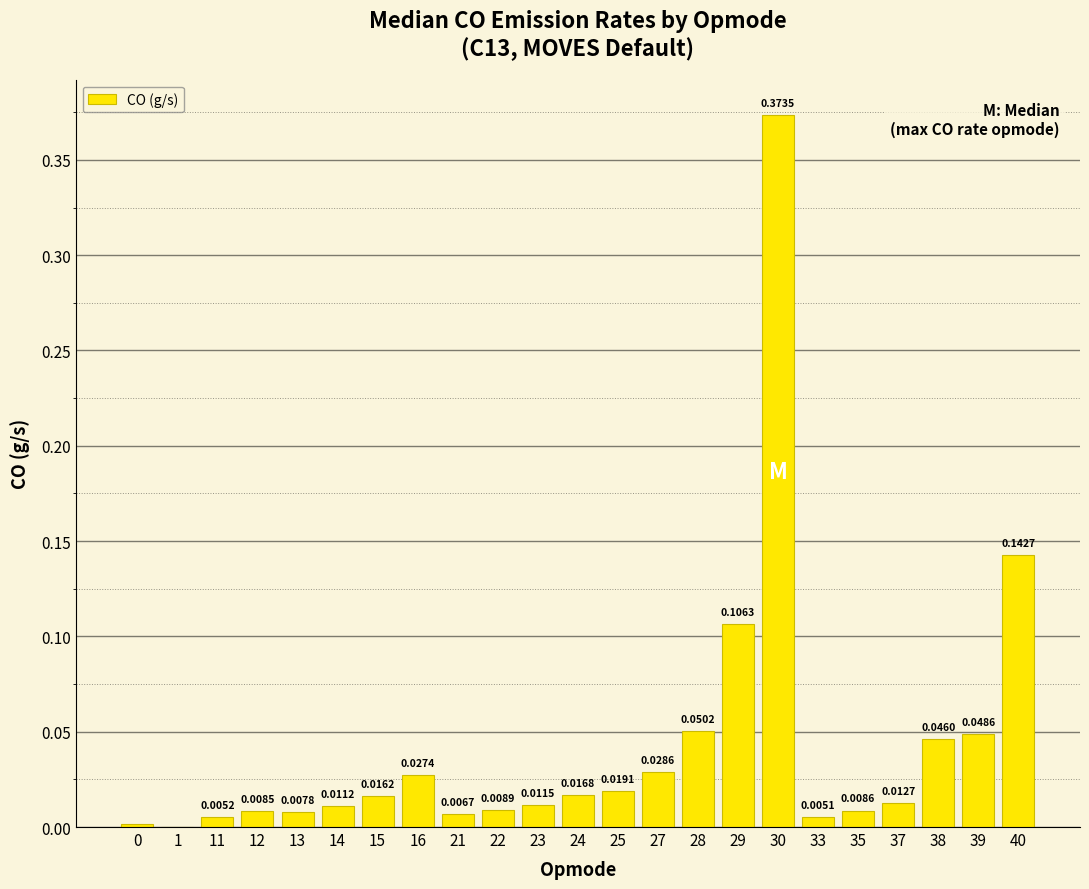

What is the change in value from 15 to 40?

+0.1